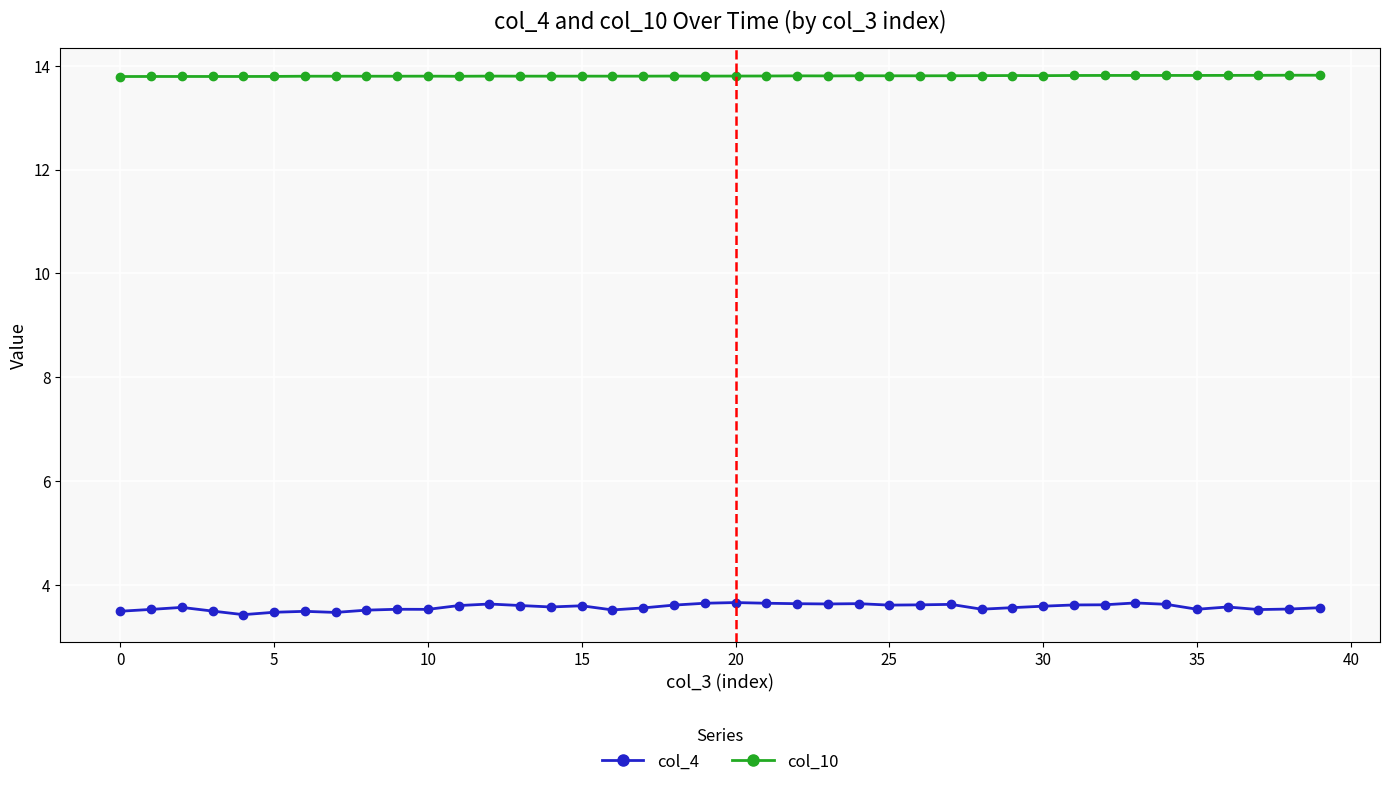

How many data points does each series have?

40